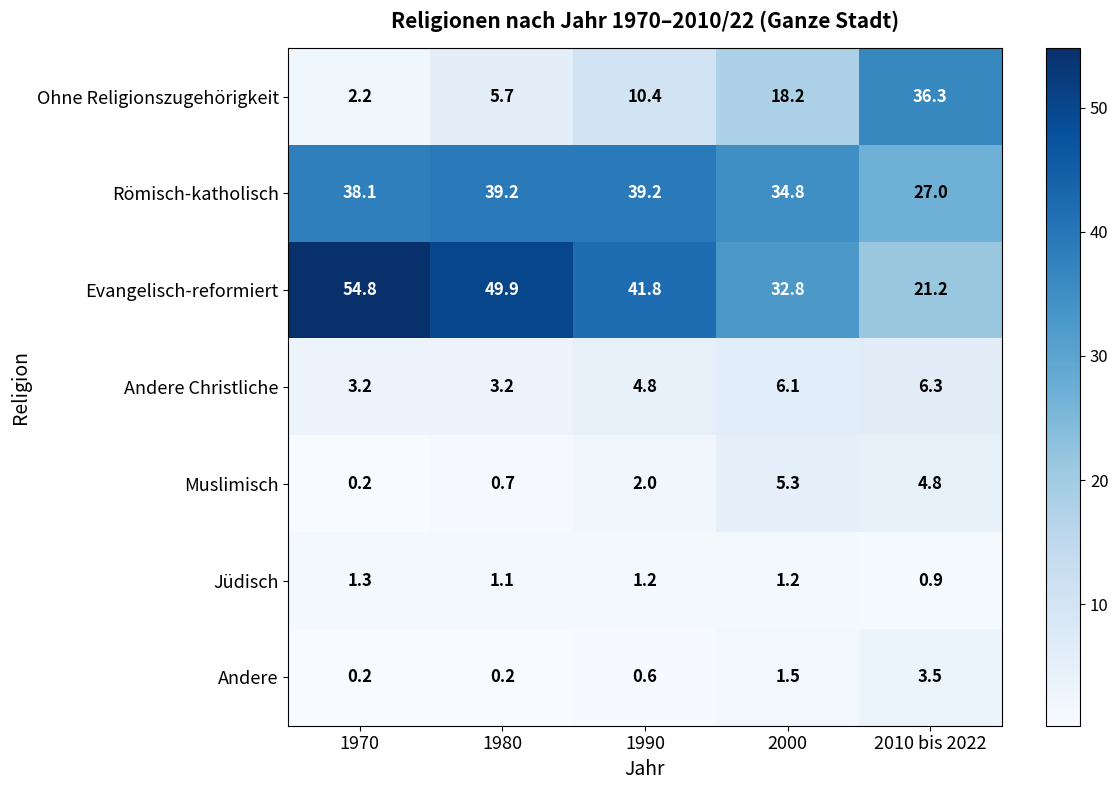

At which category does the chart reach its peak across all series?

1970